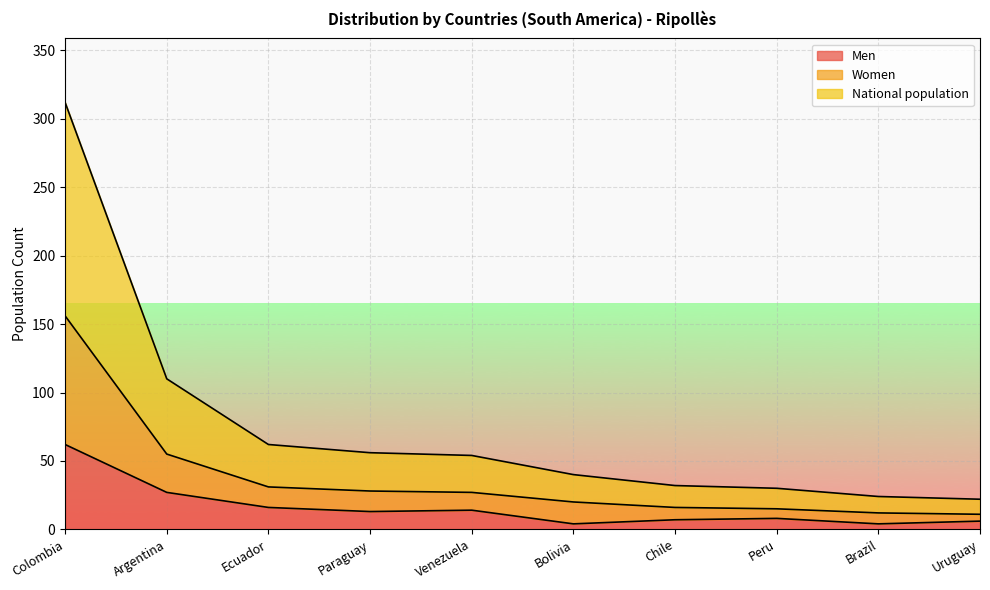

List the series in order of their peak value, lowest first.

Men, Women, National population